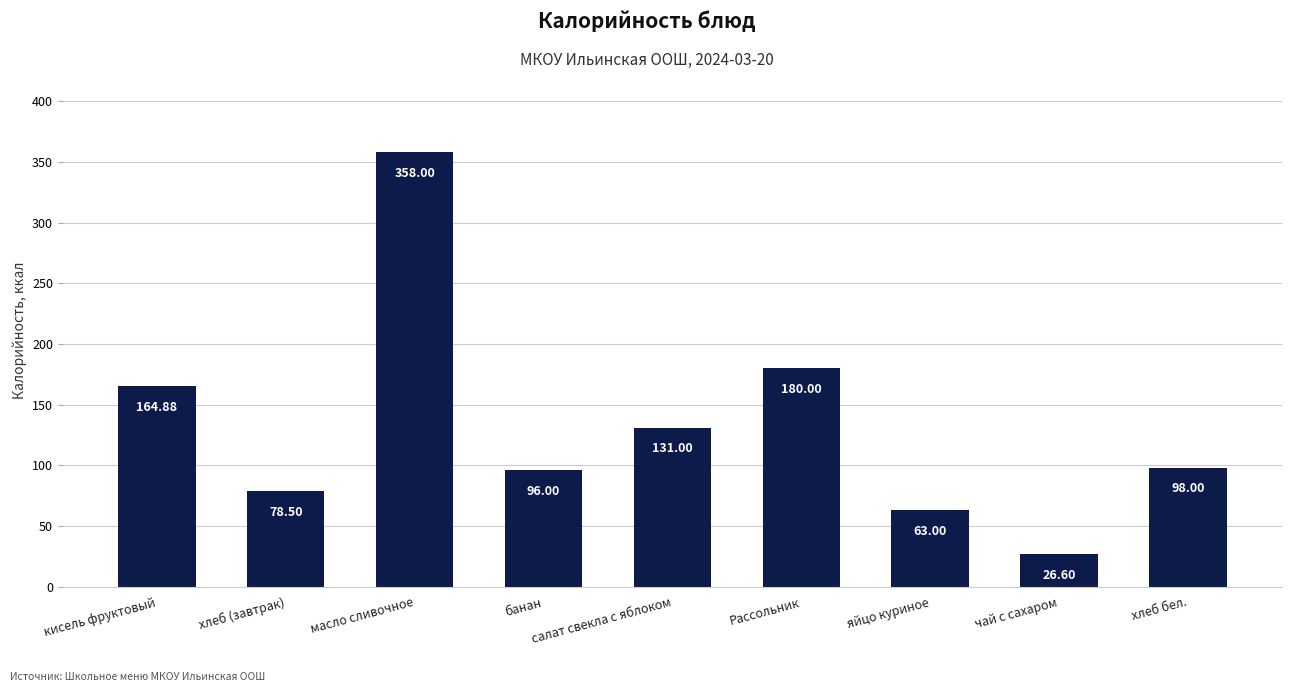

List the labels in order of value, smallest first.

чай с сахаром, яйцо куриное, хлеб (завтрак), банан, хлеб бел., салат свекла с яблоком, кисель фруктовый, Рассольник, масло сливочное